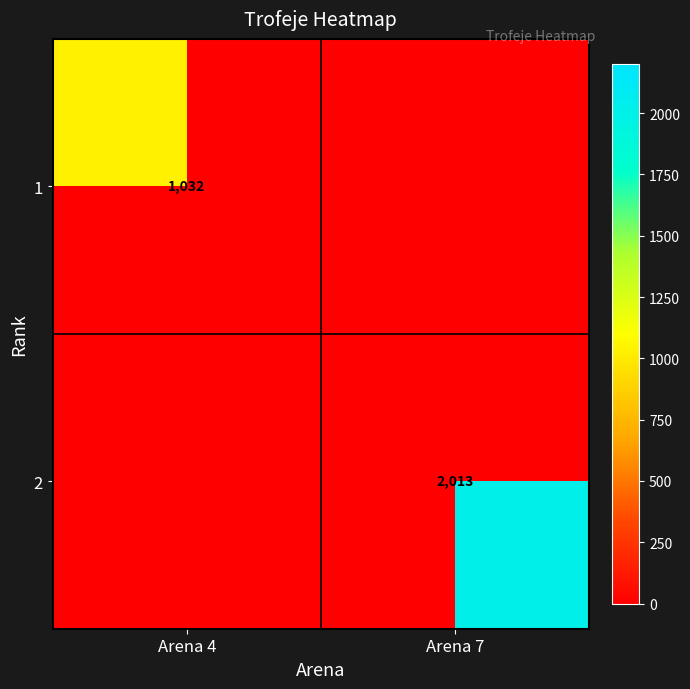

Is the value of 1 at Arena 7 greater than the value of 2 at Arena 4?

No